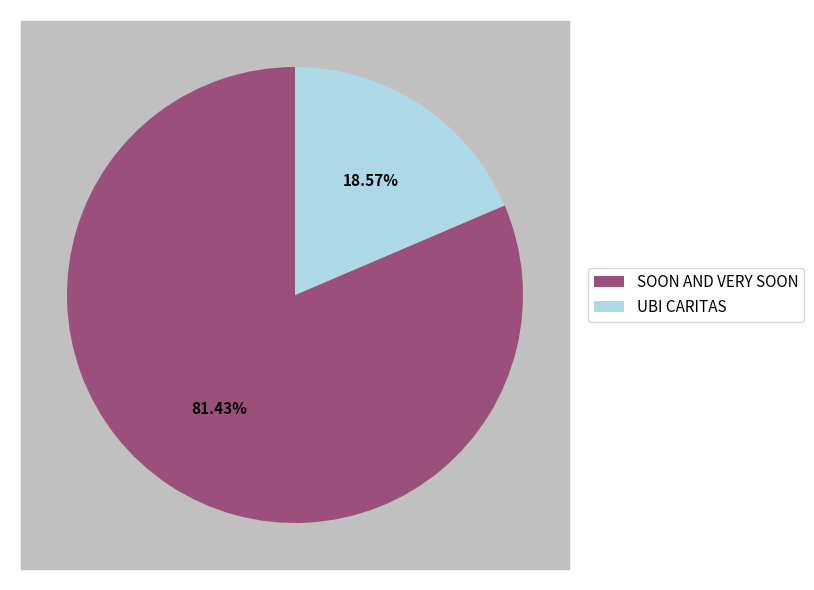

To the nearest percent, what is the difference between the UBI CARITAS and SOON AND VERY SOON slice percentages?

63%